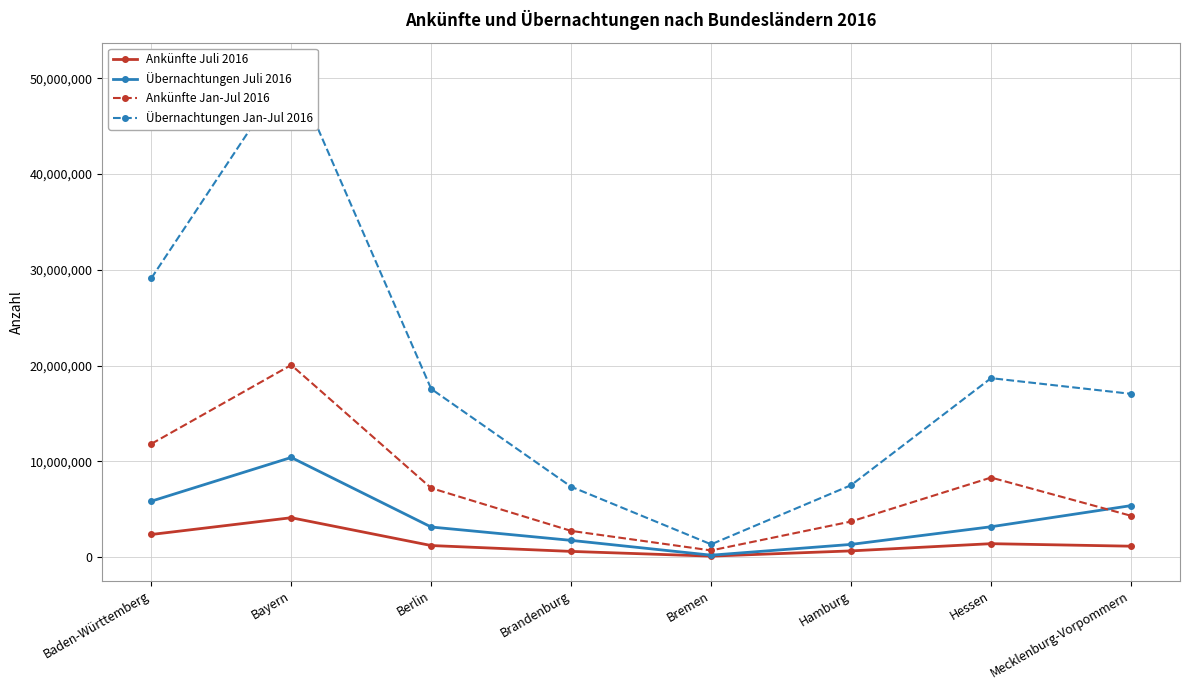

What is the label of the 8th point from the right?

Baden-Württemberg